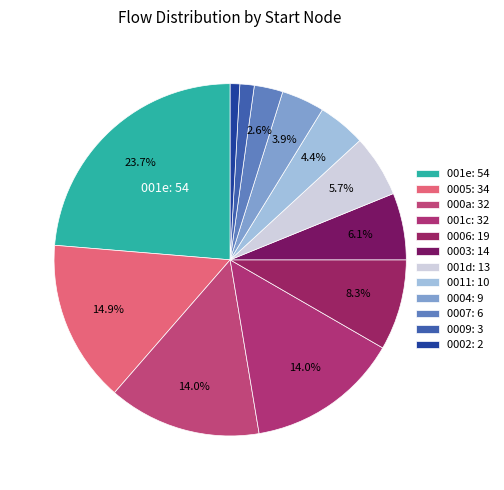

Does any single category account for the majority?

No